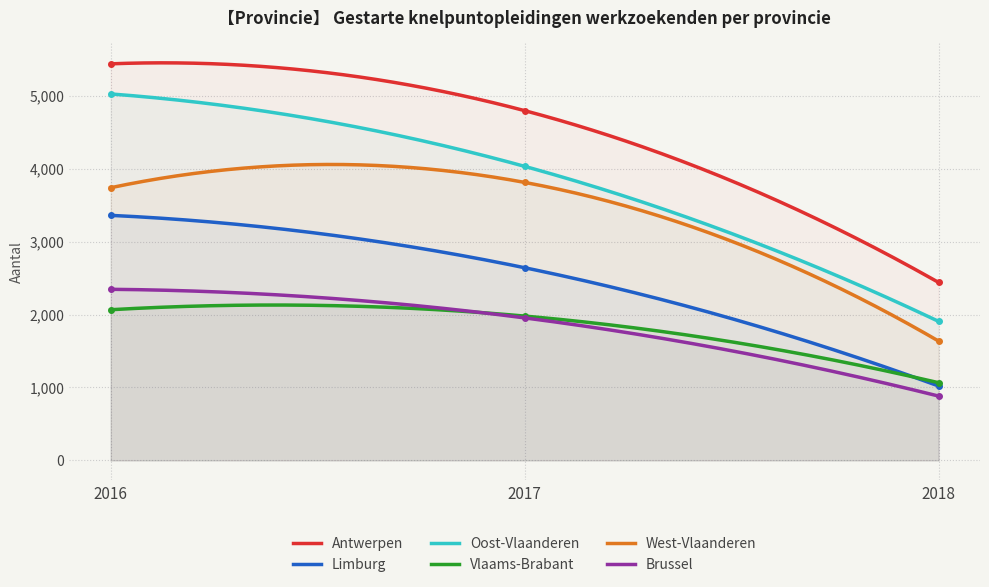

What is the difference between the maximum and minimum values in the Vlaams-Brabant series?

1065.5